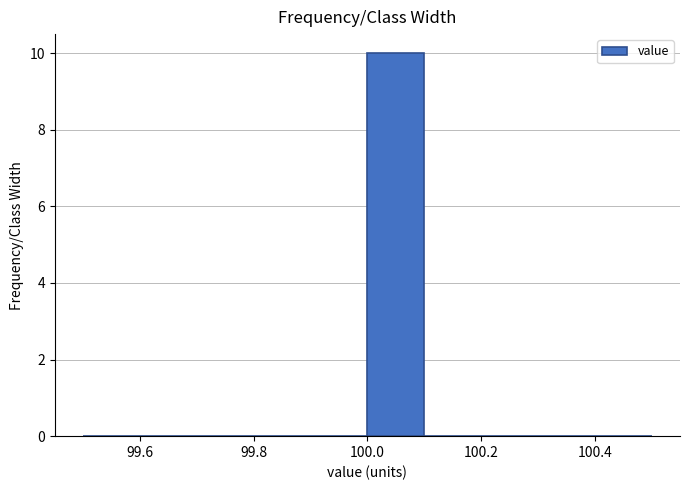

Which range on the x-axis has the tallest bar?

100.0 to 100.1